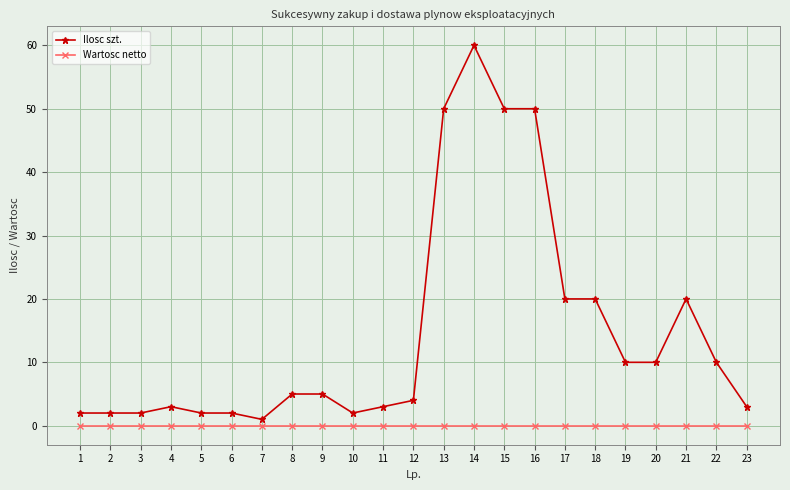

Which series has the widest spread of values?

Ilosc szt.